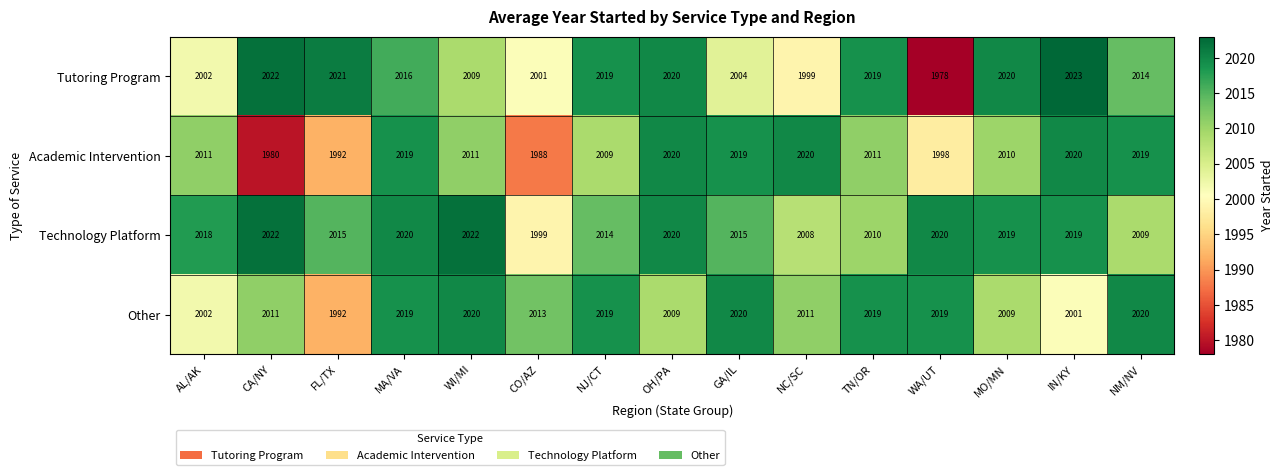

What is the difference between the highest and lowest values at TN/OR?

9